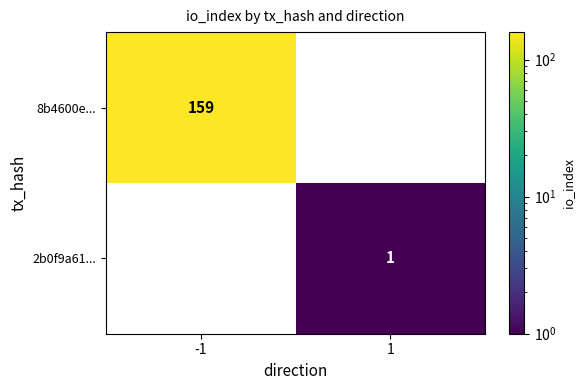

Rank the series by their average value, from lowest to highest.

2b0f9a61..., 8b4600e...